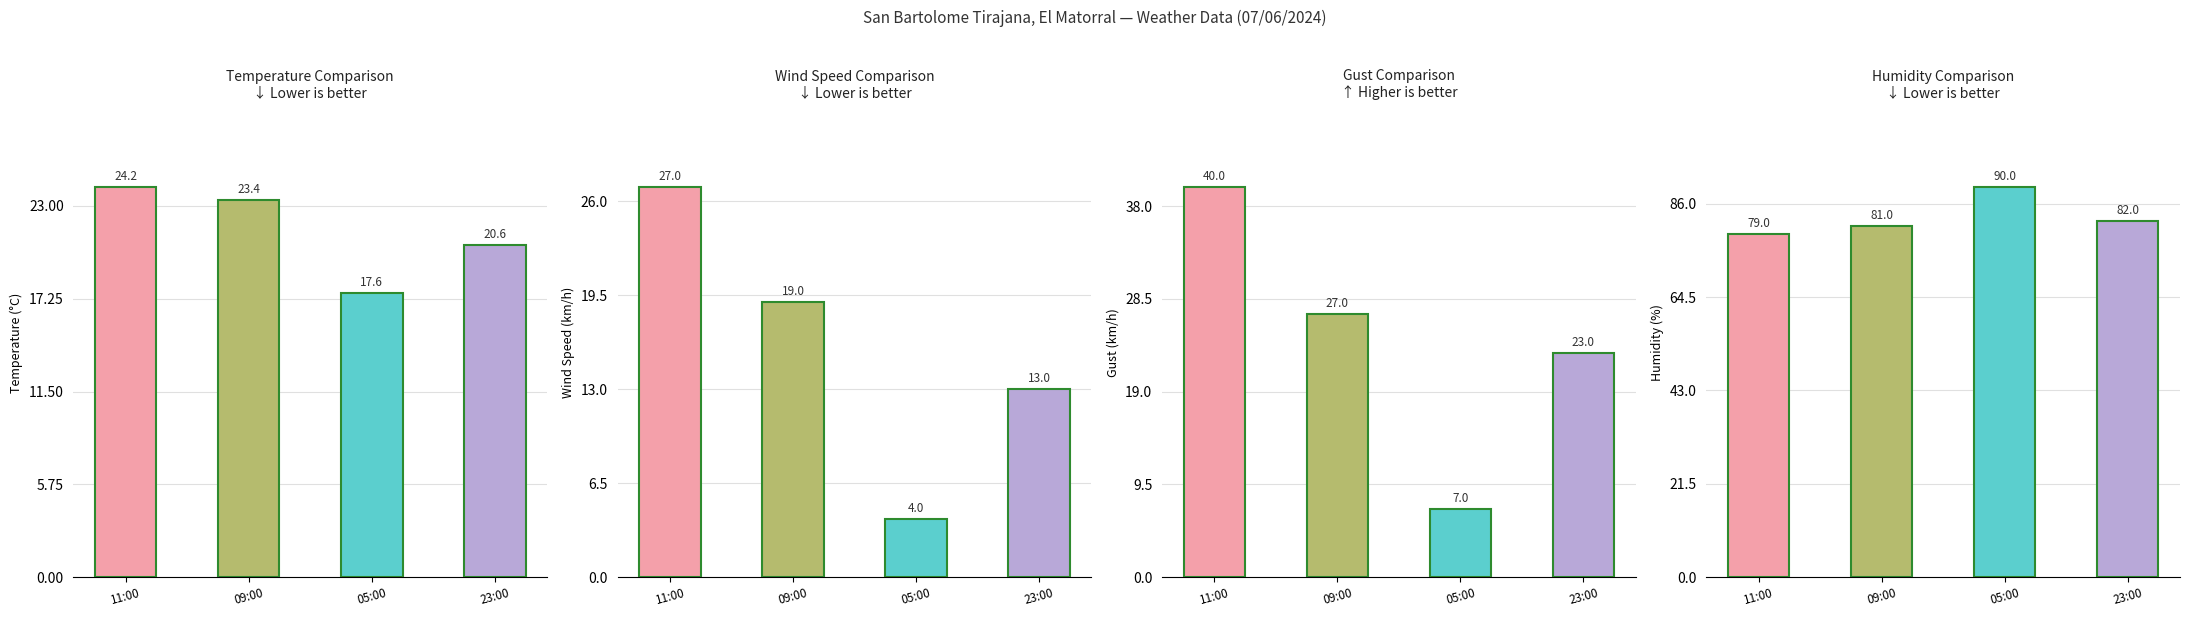

At which label does Wind Speed (km/h) reach its minimum?

05:00